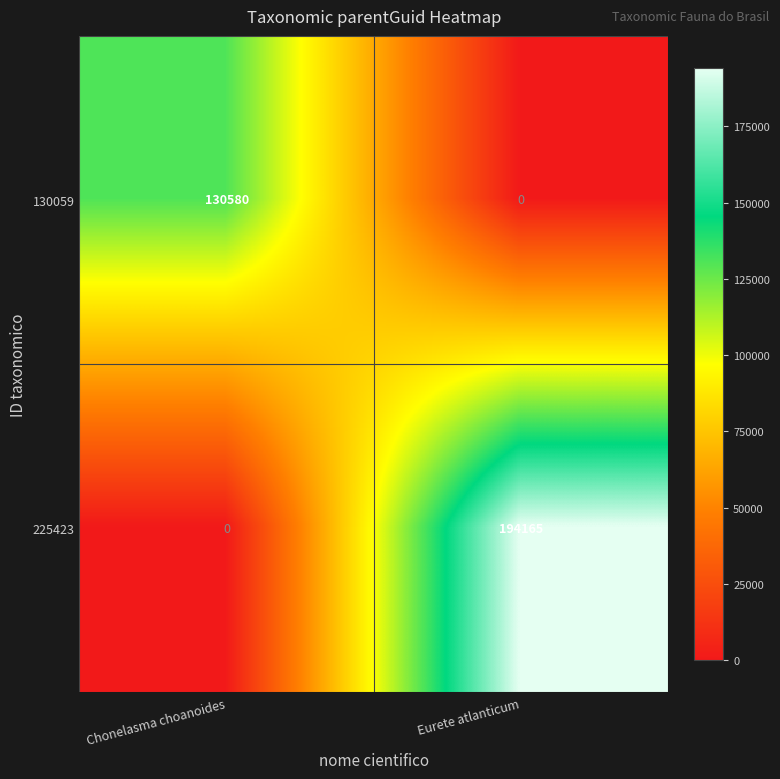

Which series changed the most between Chonelasma choanoides and Eurete atlanticum?

225423